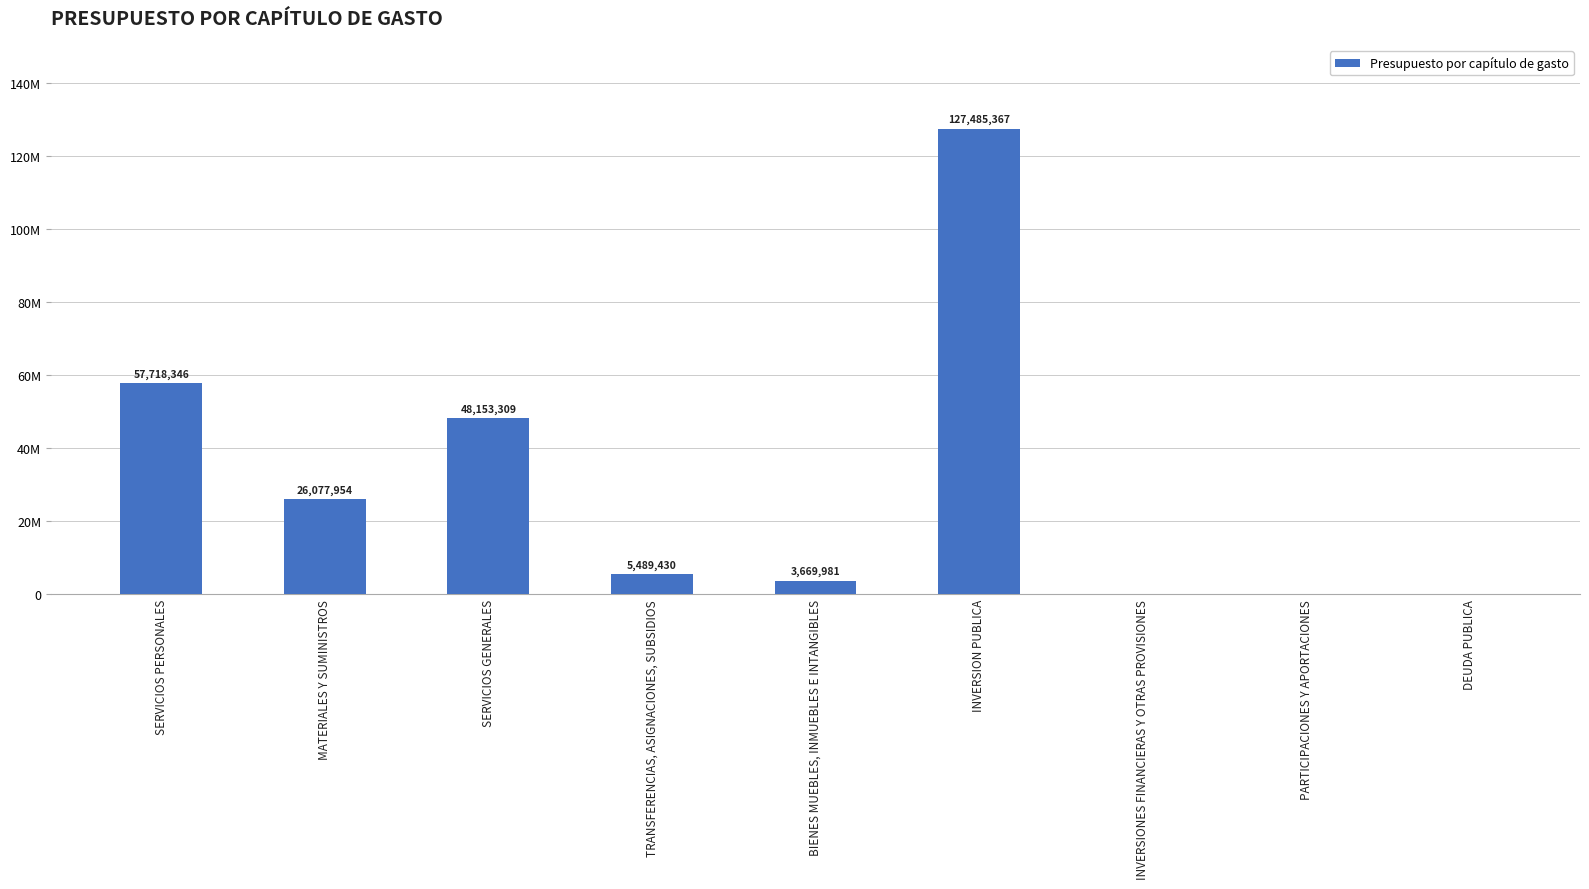

Reading right to left, what are all the values shown in this chart?

0.0	0.0	0.0	127485367.0	3669980.5	5489429.6	48153309.0	26077954.3	57718345.6